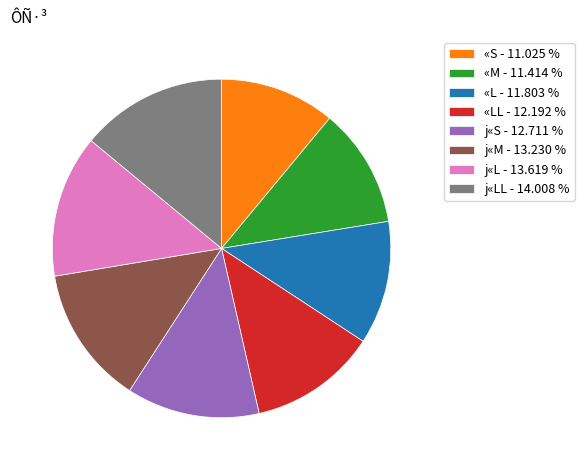

Combined, do j«LL - 14.008 % and «LL - 12.192 % account for over 50%?

No